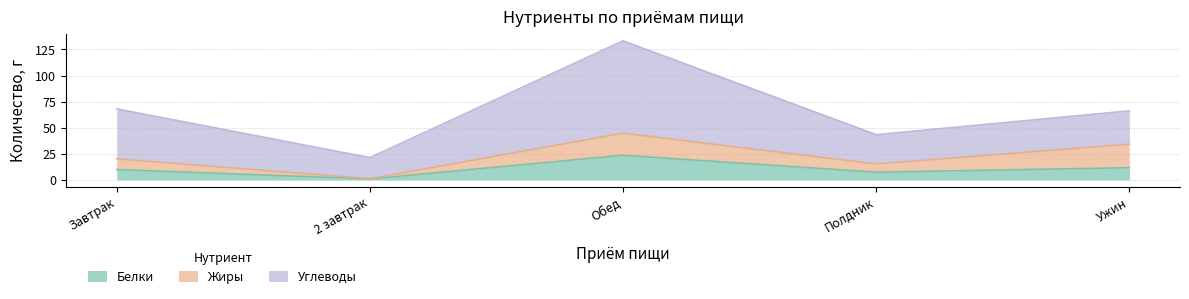

Which category has the highest value in the Белки series?

Обед